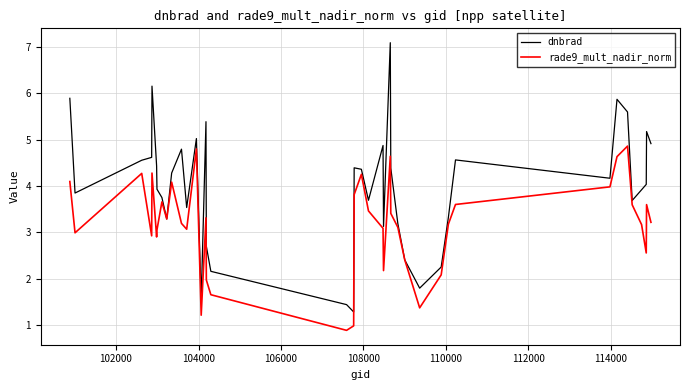

Rank the series by their maximum value, from lowest to highest.

rade9_mult_nadir_norm, dnbrad